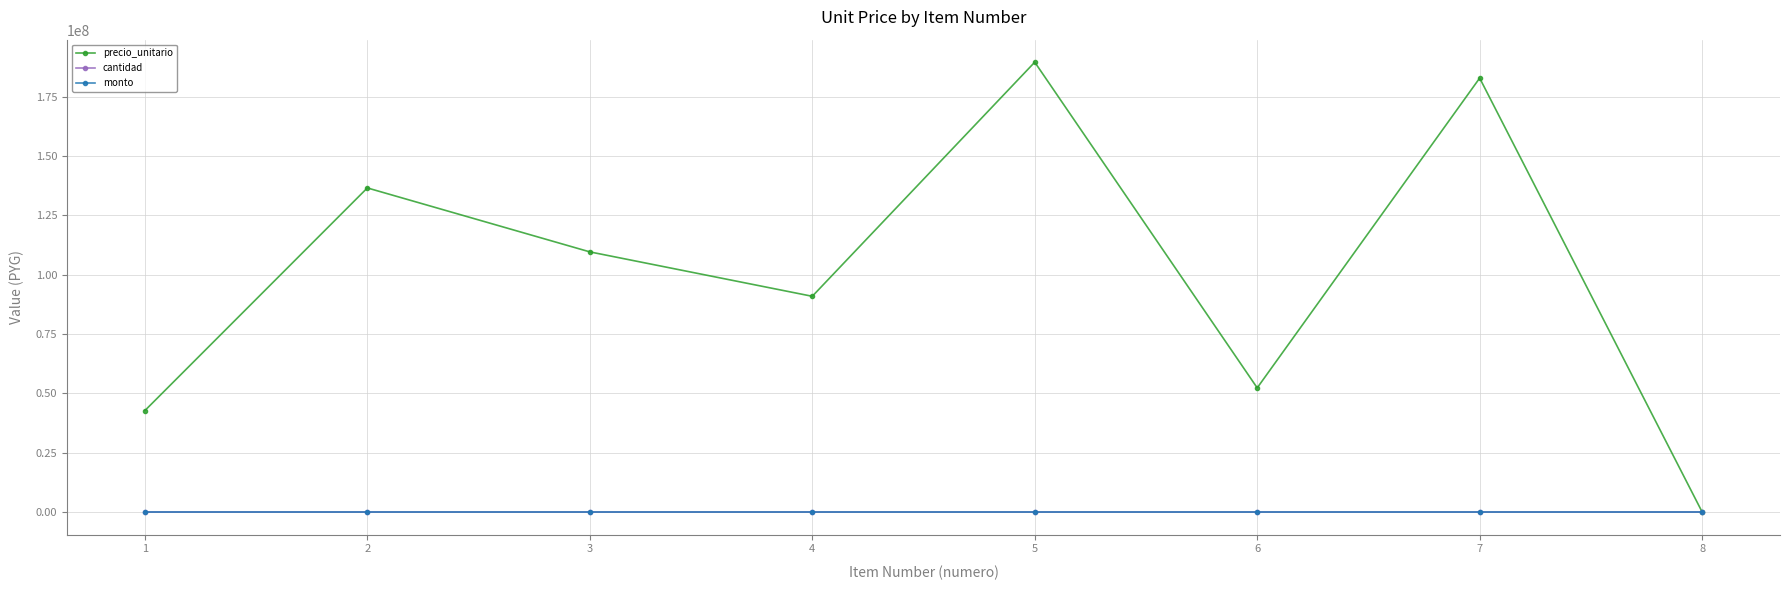

True or false: cantidad and monto cross at least once.

False